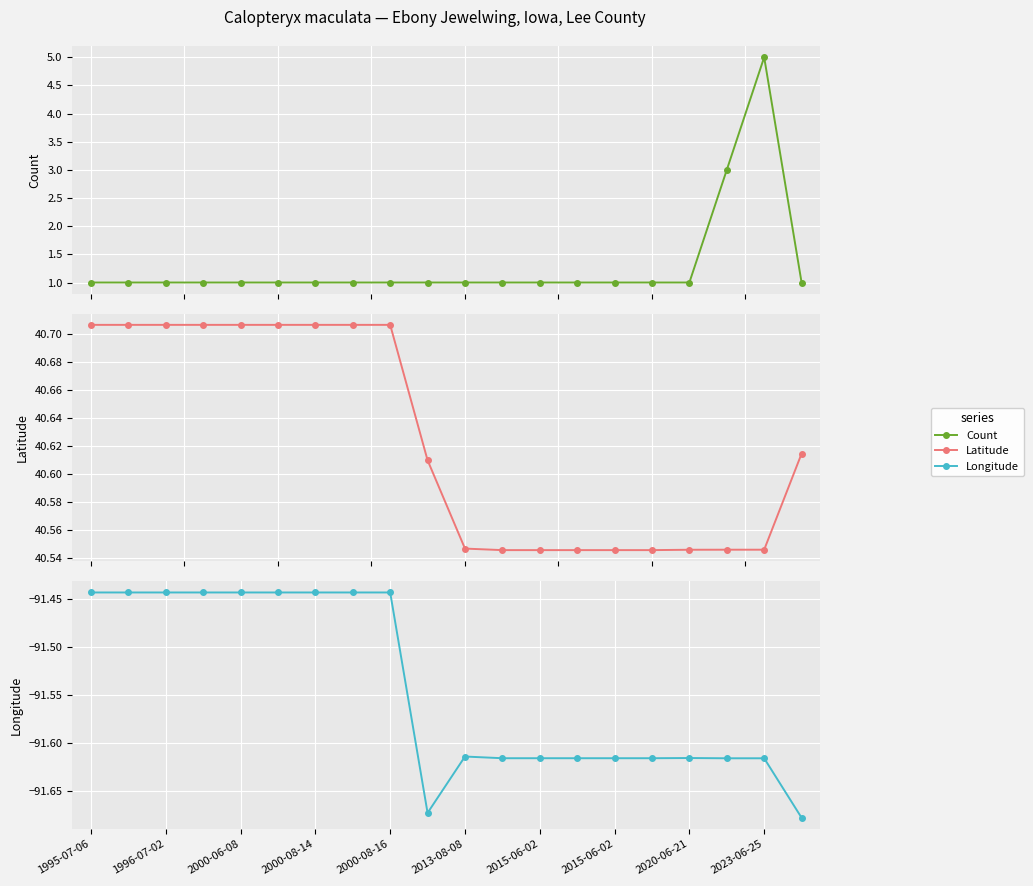

What are all the series names shown in the legend?

Count, Latitude, Longitude